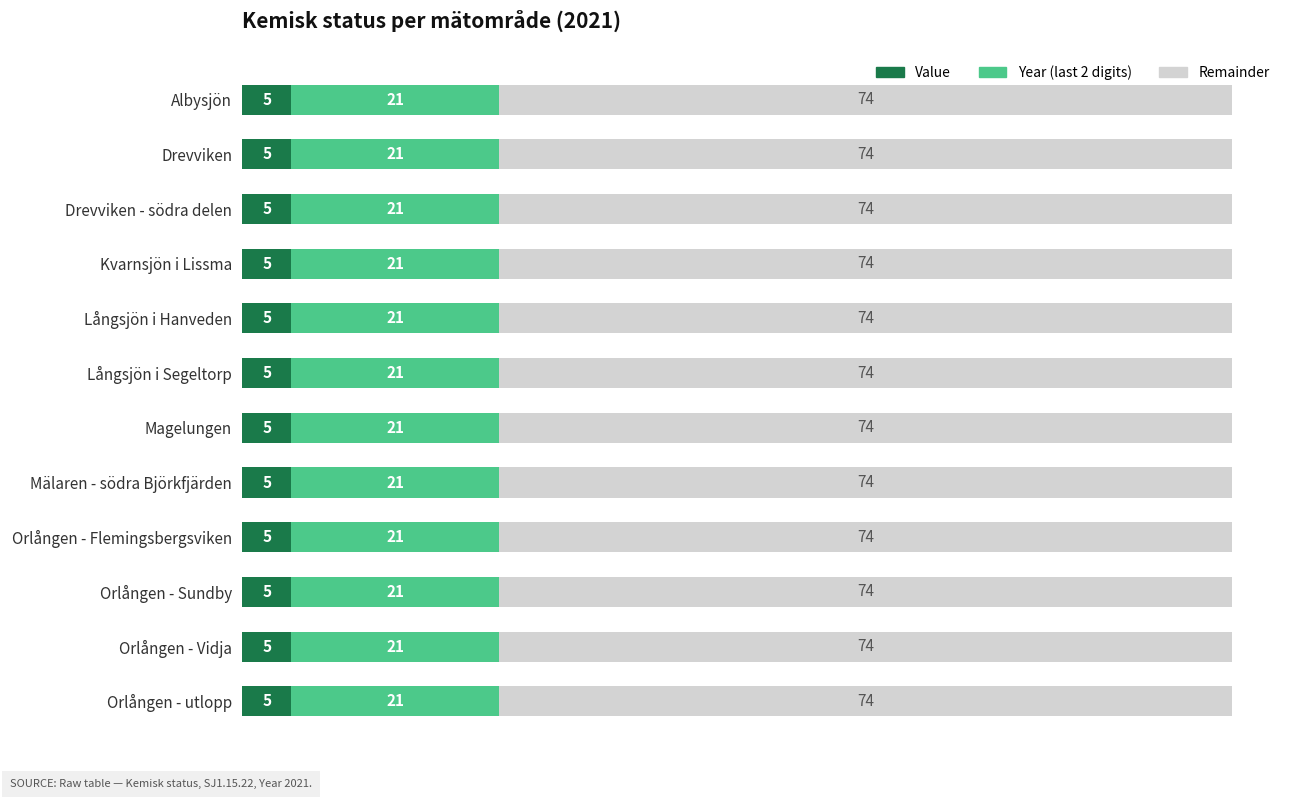

What is the average value of the Value series?

5